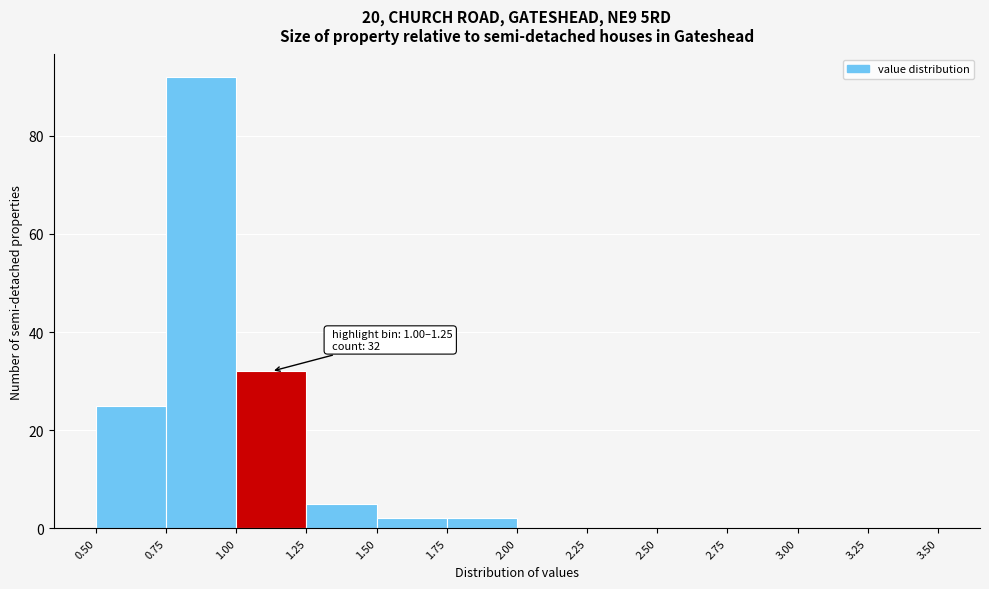

Over which range of the x-axis is the bar tallest?

0.75 to 1.00